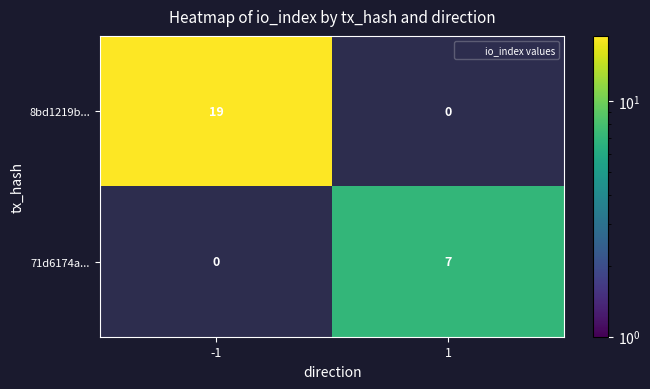

Which series has the largest range (max minus min)?

8bd1219b...